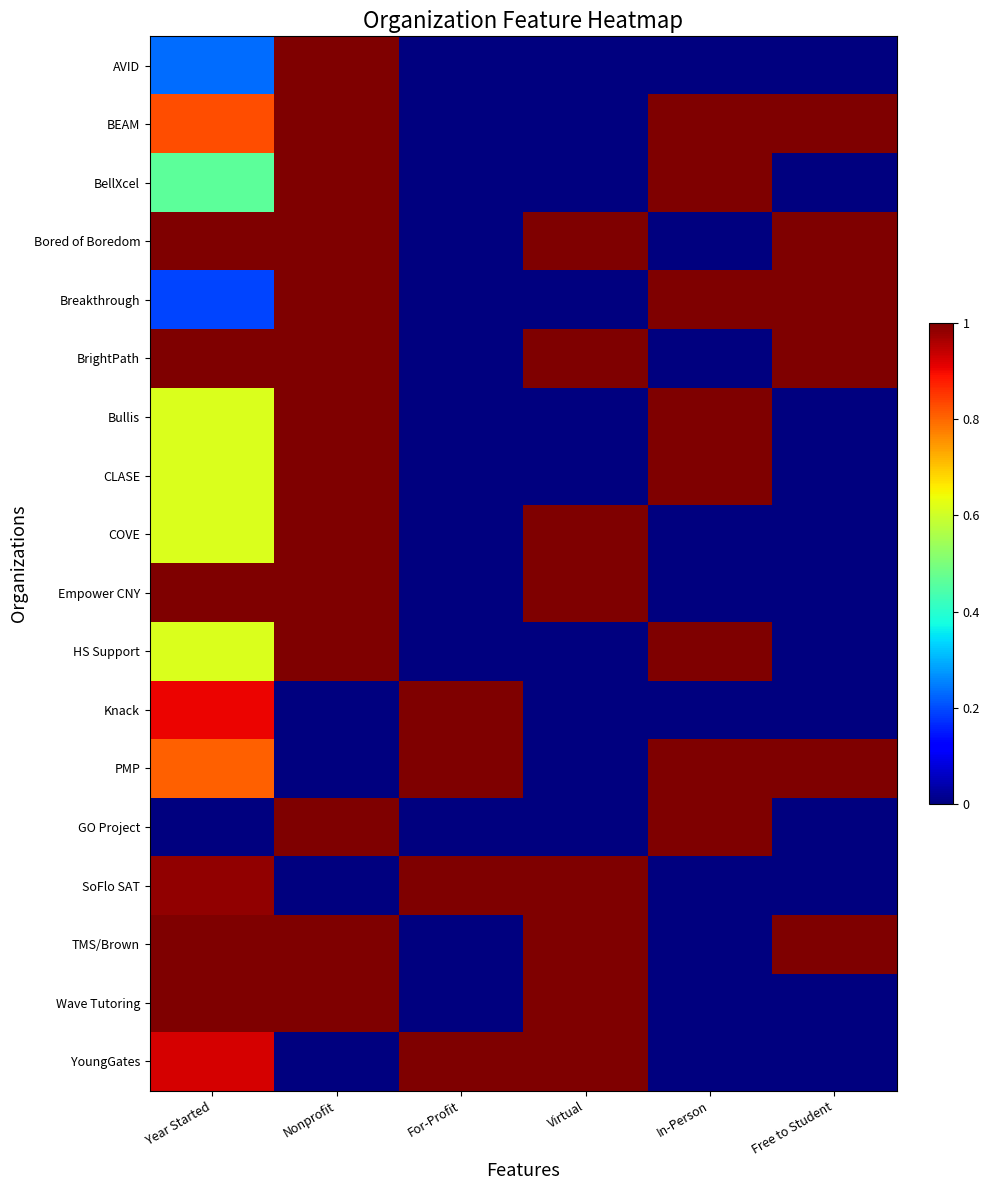

What is the difference between the highest and lowest values at In-Person?

1.0